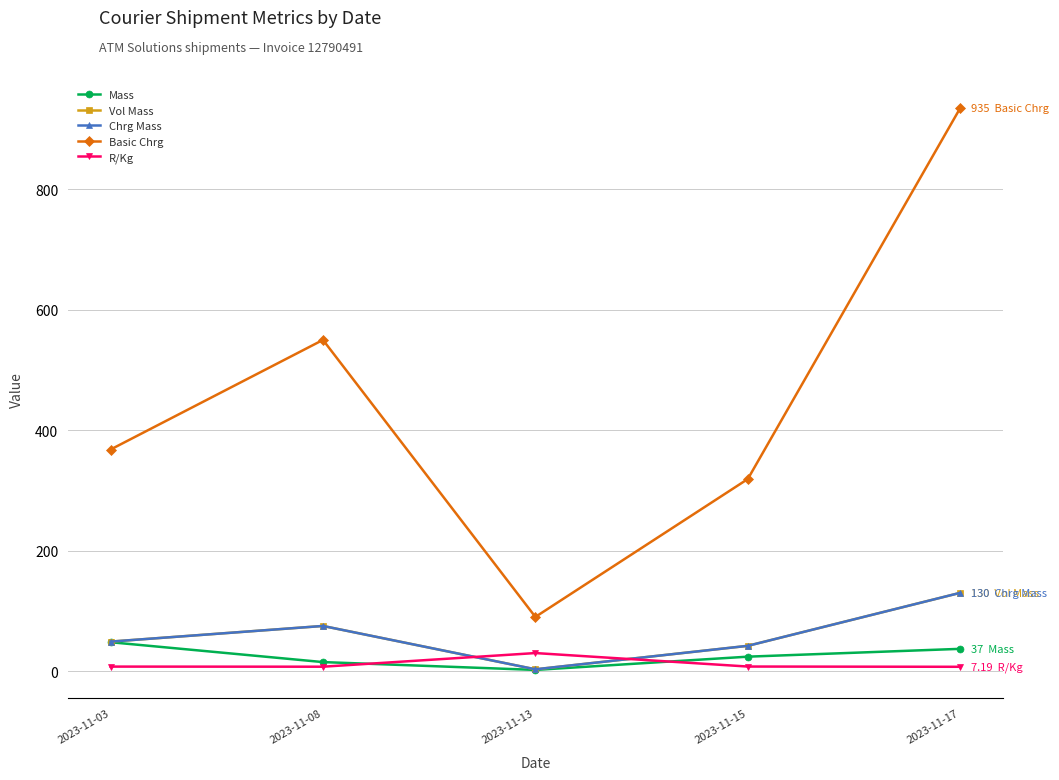

Does the chart have visible grid lines?

Yes